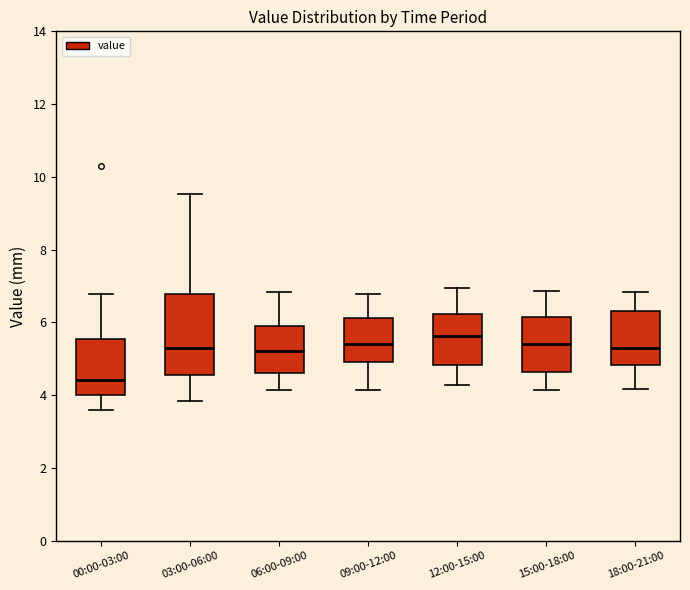

Which box is the tallest, from its lower edge to its upper edge?

03:00-06:00